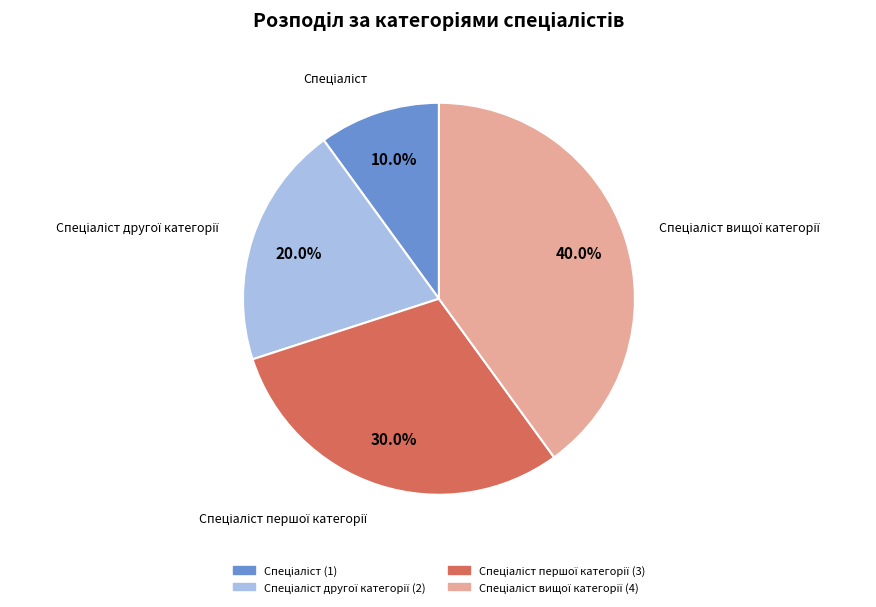

Count the number of slices in the pie.

4